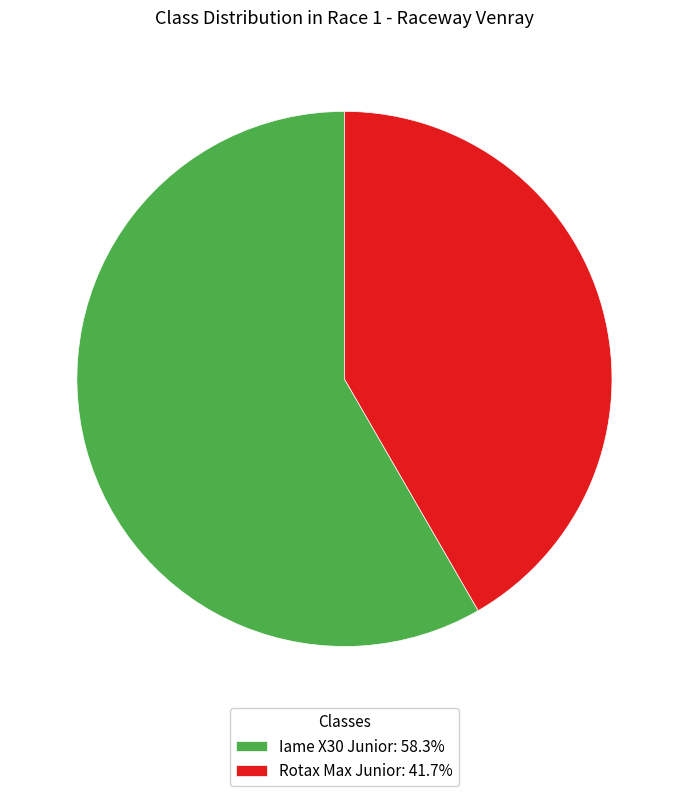

Is Iame X30 Junior the majority of the pie?

Yes